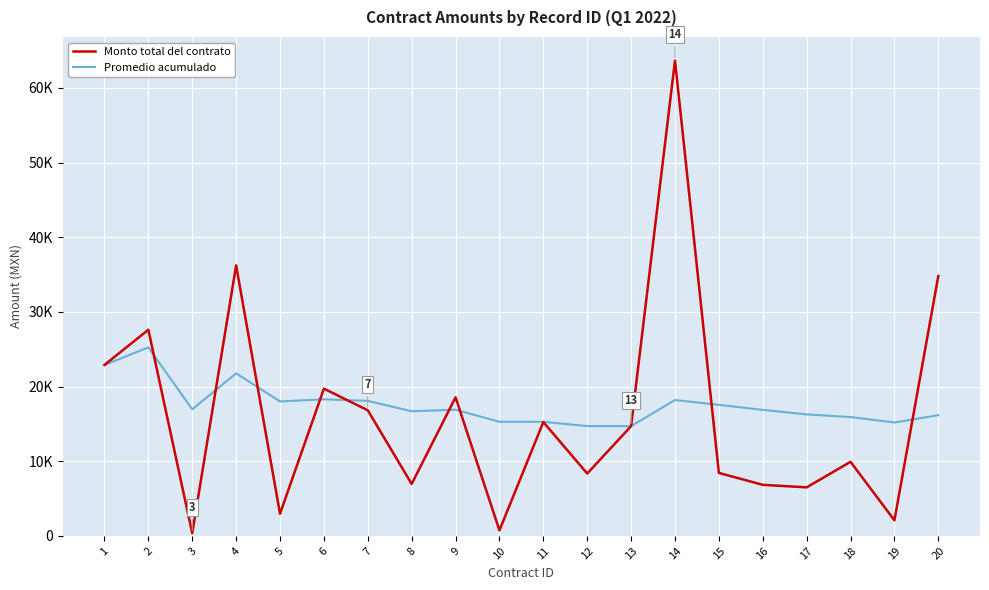

At how many categories does at least one series exceed 39360?

1